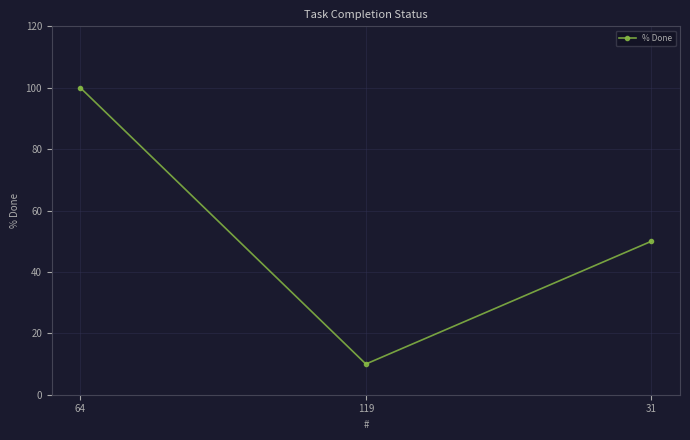

Rank the categories by value from highest to lowest.

64, 31, 119